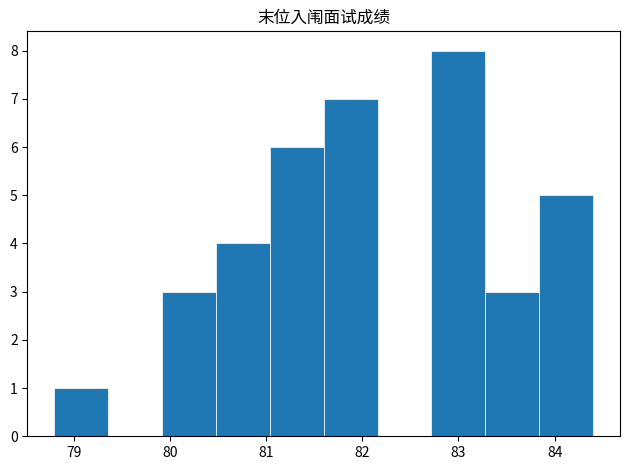

What is the height of the bar covering 81.60 to 82.16 on the x-axis? Neither the bar edges nor the heights are printed on the chart, so give them approximately, as read against the axes.

7